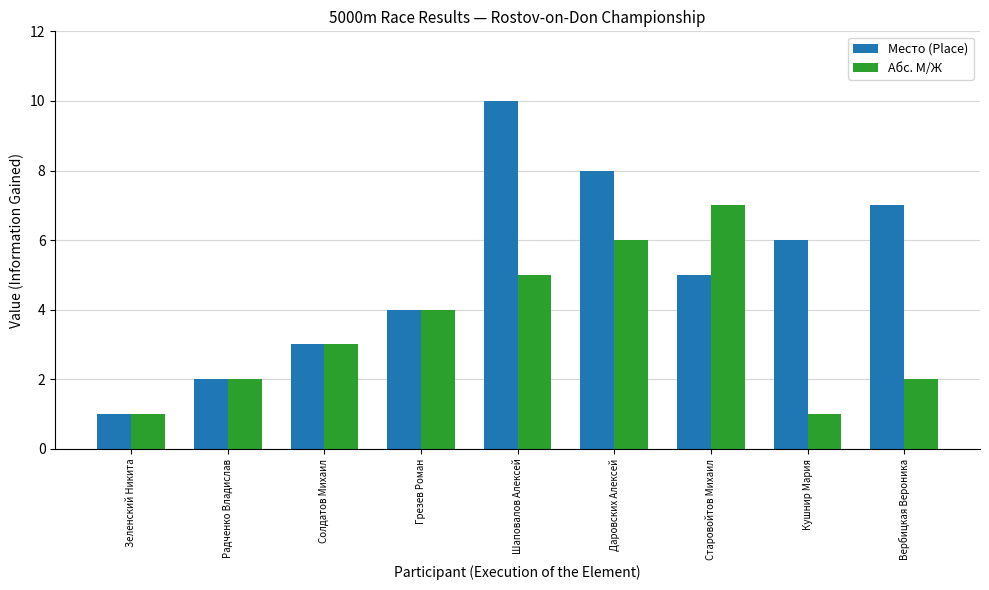

Does the chart contain any negative values?

No